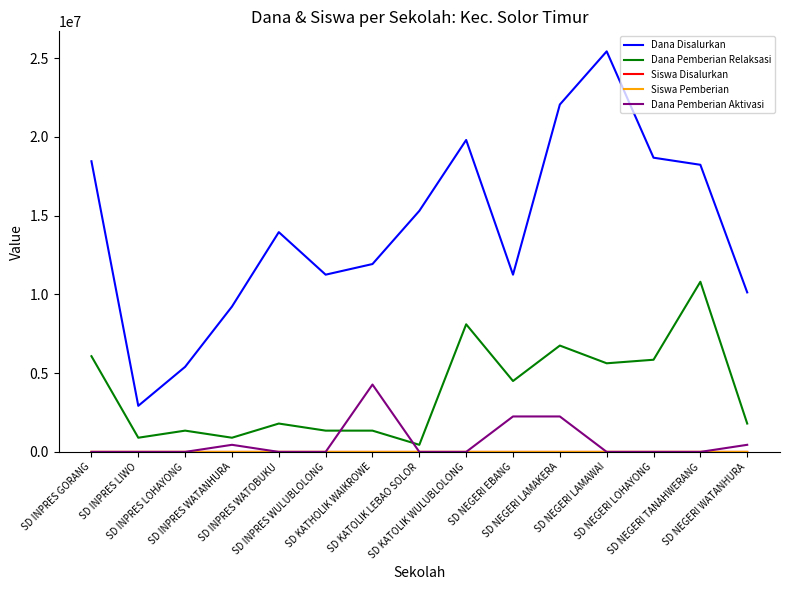

Which series has the largest total across all categories?

Dana Disalurkan